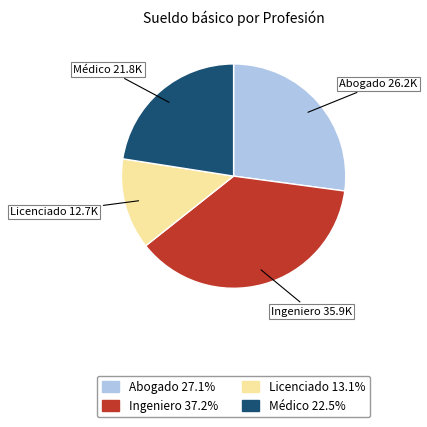

What is the largest slice in the pie chart?

Ingeniero